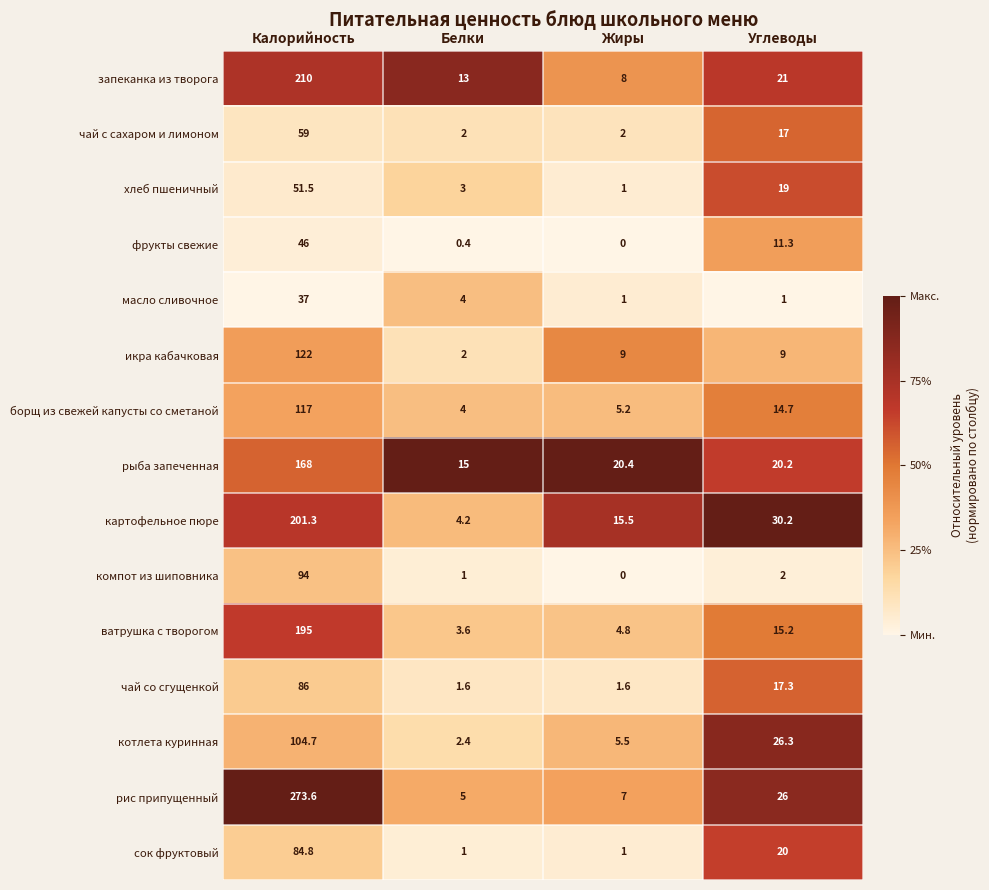

Which category has the highest value in the чай с сахаром и лимоном series?

Калорийность